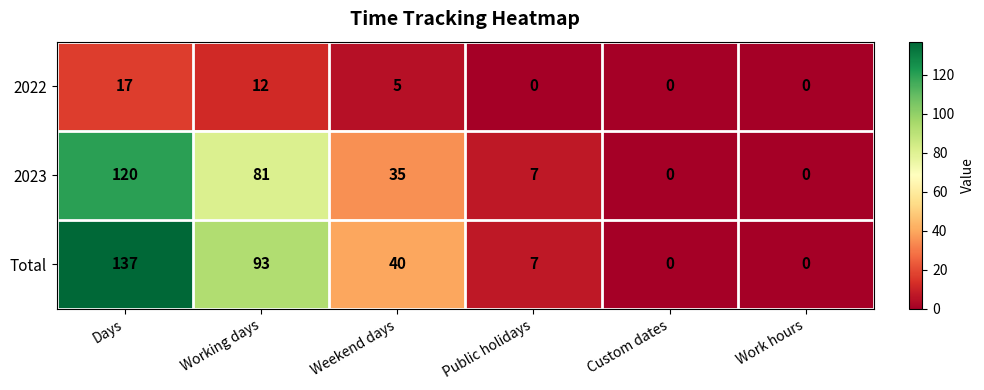

The value of 2023 at Working days is 81. True or false?

True